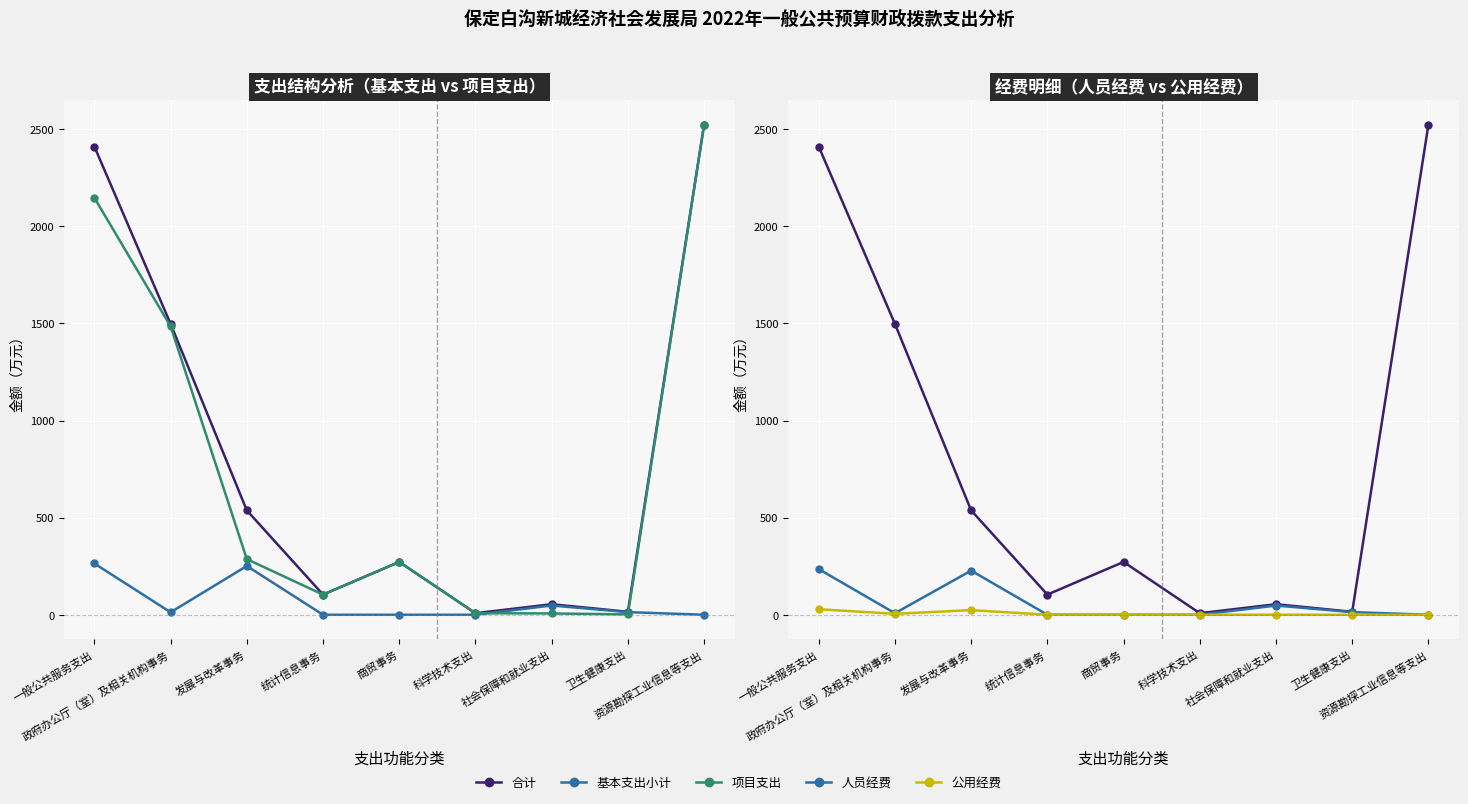

What is the label of the 4th point from the left?

统计信息事务